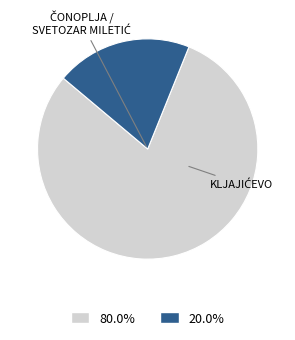

Does any single category account for the majority?

Yes